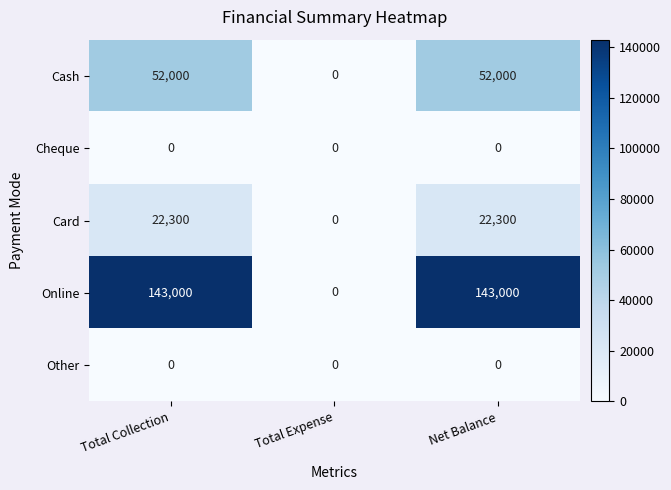

Reading left to right, extract all data points from this chart.

Cash: 52000	0	52000
Cheque: 0	0	0
Card: 22300	0	22300
Online: 143000	0	143000
Other: 0	0	0